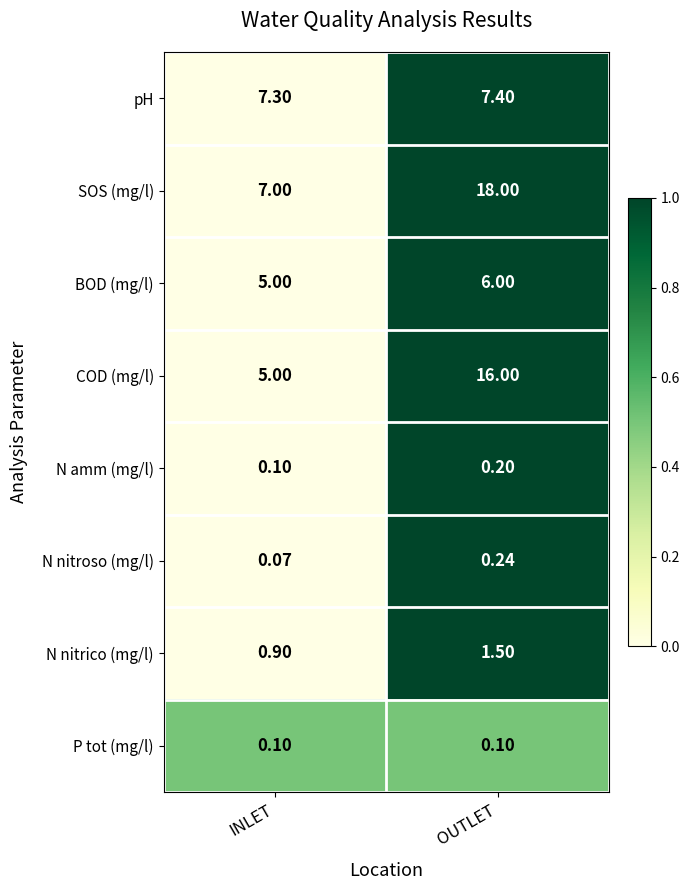

Rank the series by their maximum value, from lowest to highest.

P tot (mg/l), N amm (mg/l), N nitroso (mg/l), N nitrico (mg/l), BOD (mg/l), pH, COD (mg/l), SOS (mg/l)